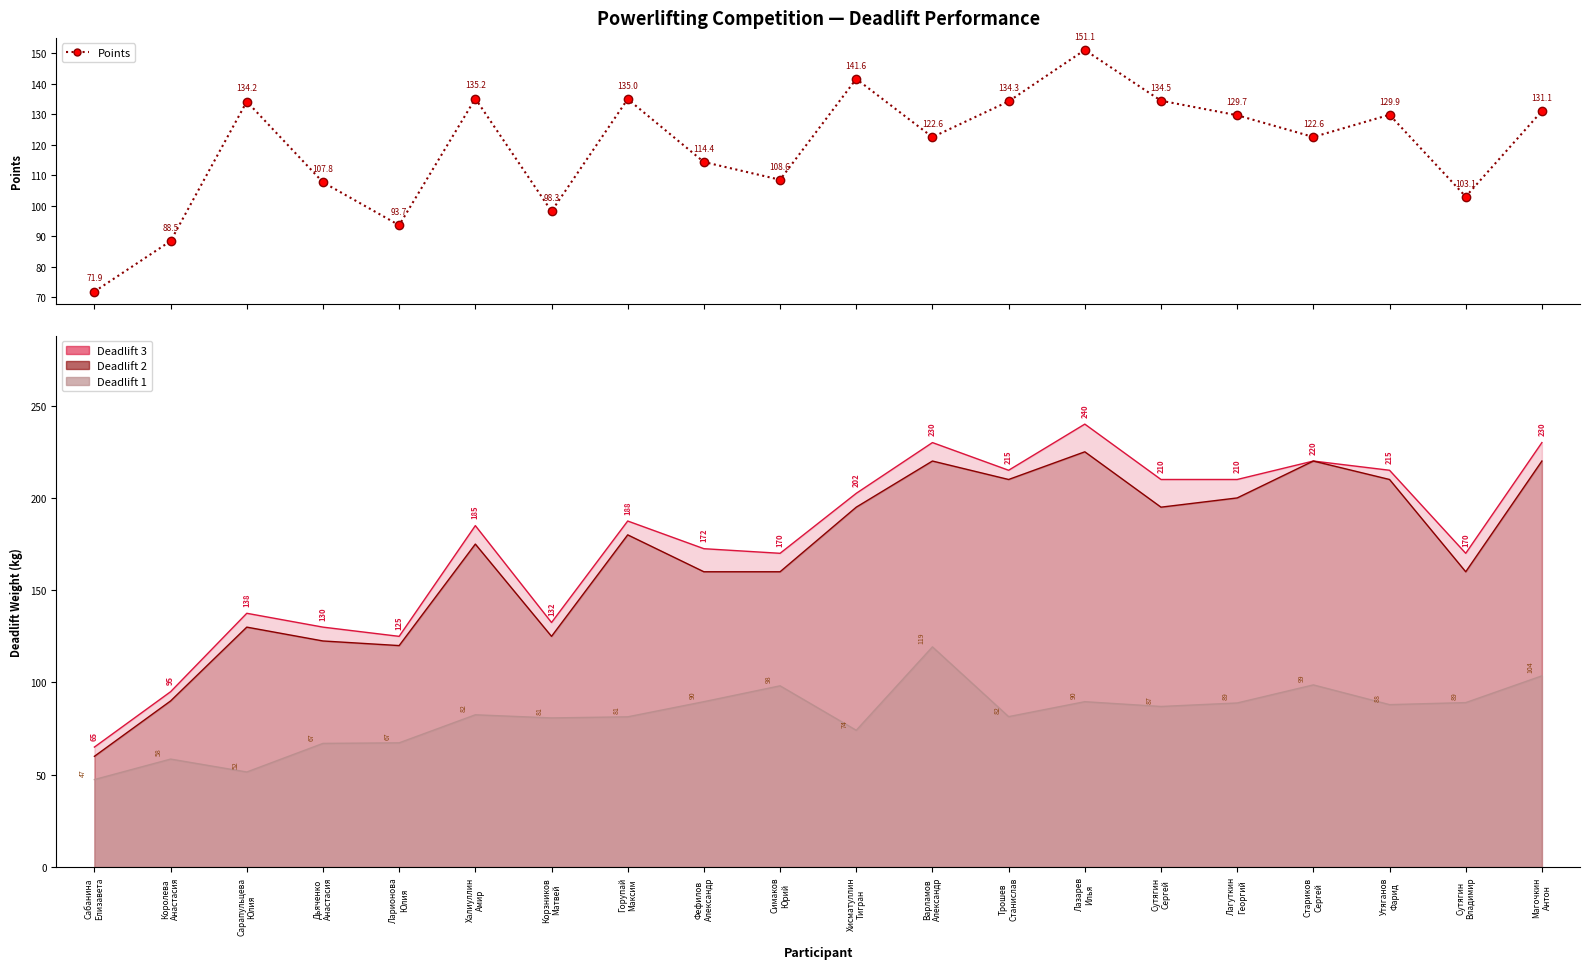

Where is the first local minimum?

Ларионова
Юлия